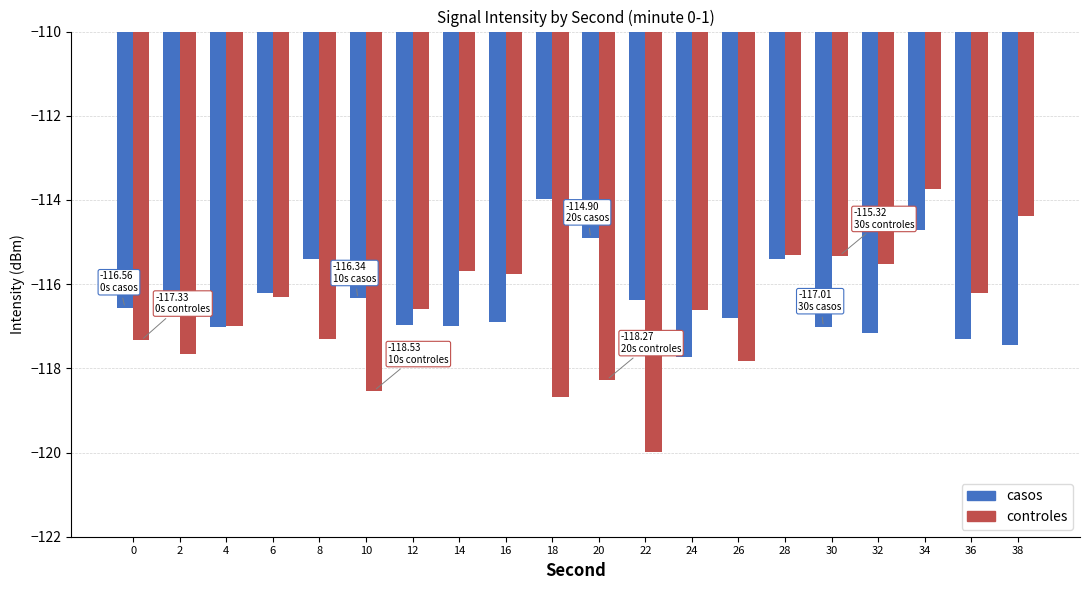

Rank the series by their maximum value, from lowest to highest.

casos, controles